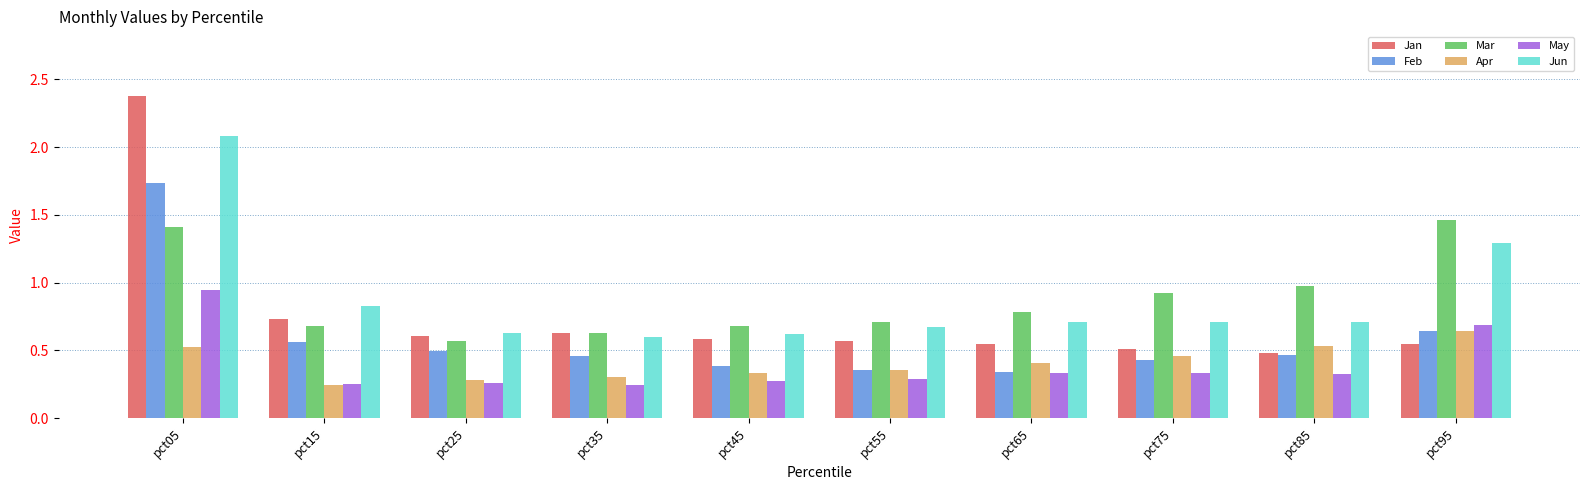

Which series changed the most between pct15 and pct25?

Jun